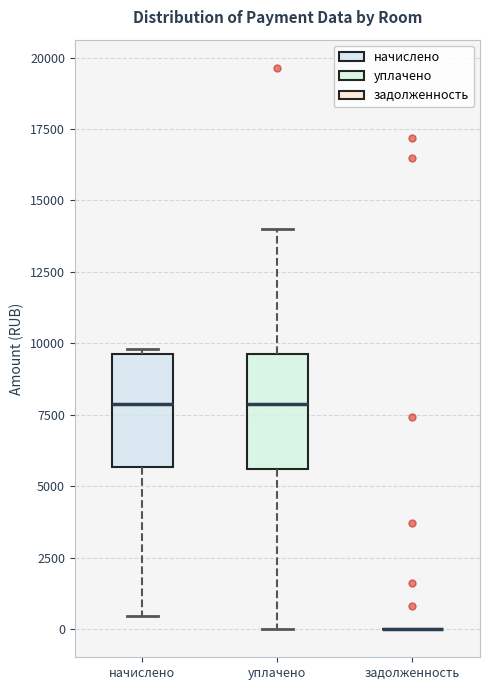

Reading left to right, read every box against the y-axis: the position of its median line, the range the box covers, and the ends of its whiskers. The values are not printed on the chart, so give them approximately, as read against the axis.

начислено: median 8000, box 5500 to 9500, whiskers 500 to 10000
уплачено: median 8000, box 5500 to 9500, whiskers 0 to 14000
задолженность: box collapsed to a line at 0, whiskers 0 to 0